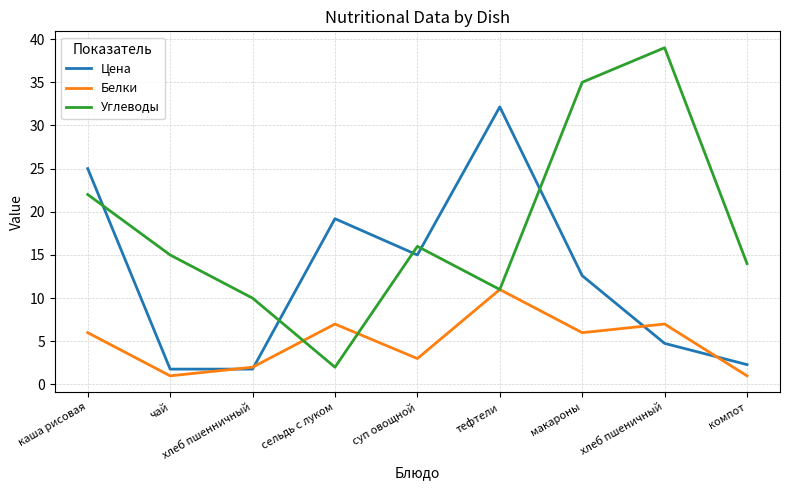

What position from the left is хлеб пшеничный?

8